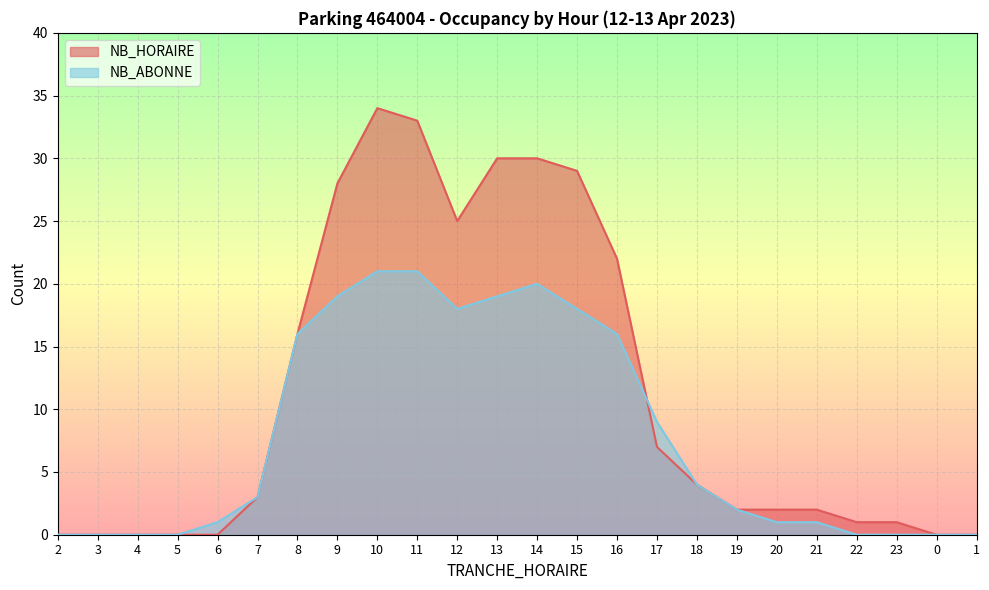

Rank the series by their average value, from lowest to highest.

NB_ABONNE, NB_HORAIRE